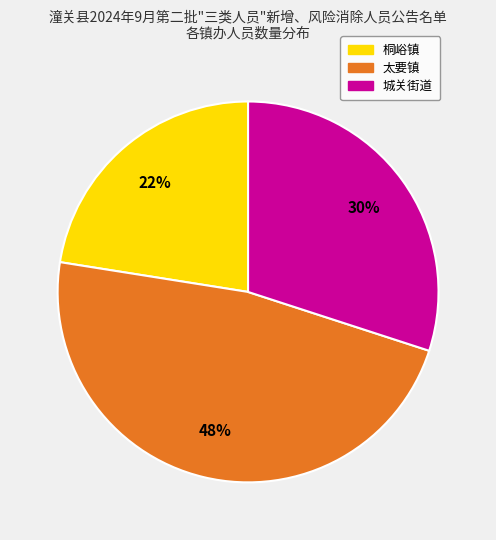

Which category has the biggest portion of the pie?

太要镇